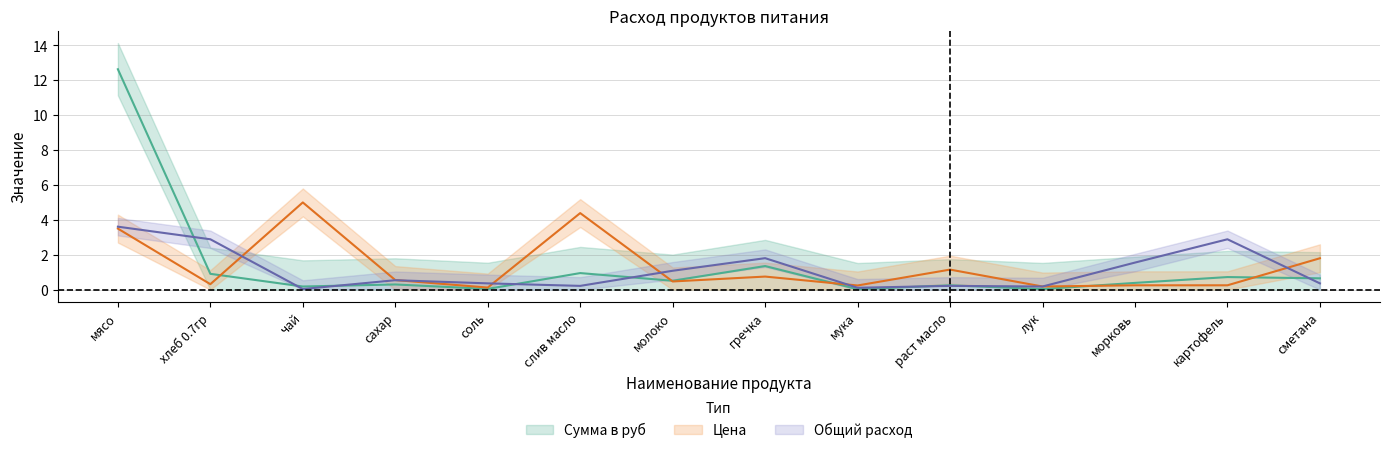

What is the sum of all Цена values?

19.0